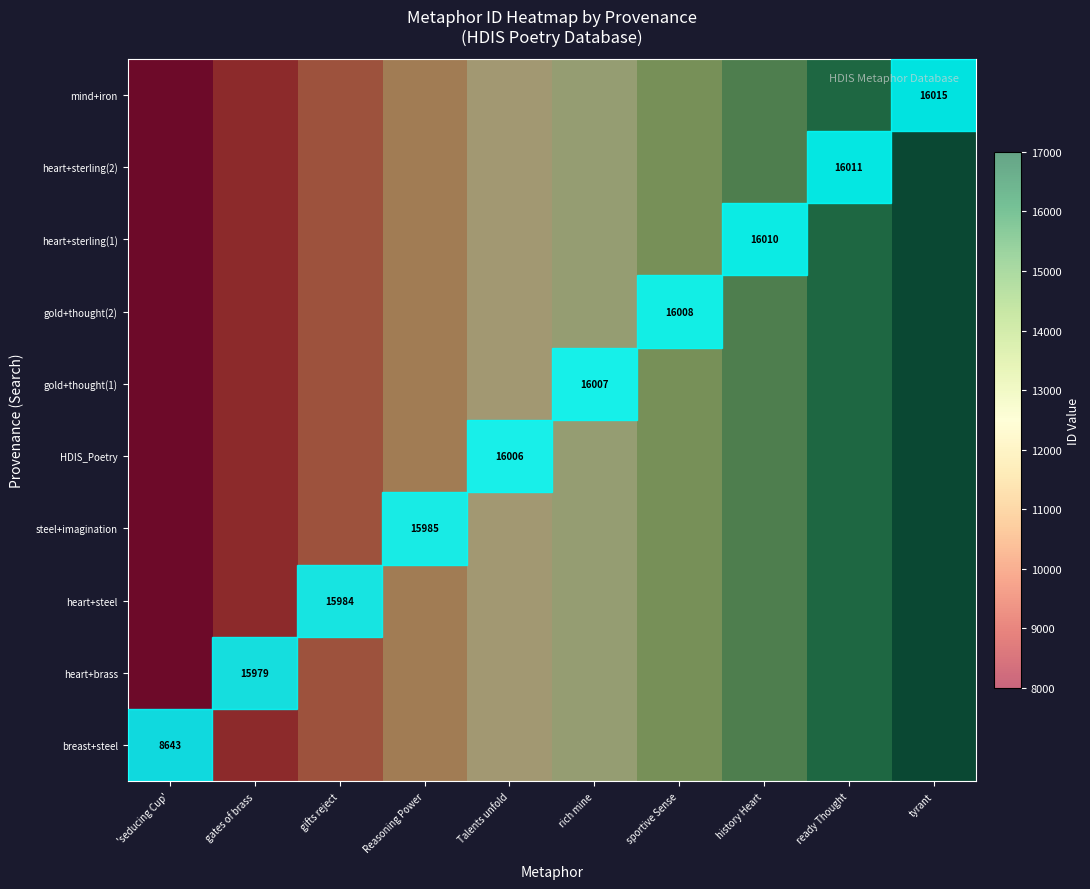

At which category is the sum across all series the highest?

tyrant